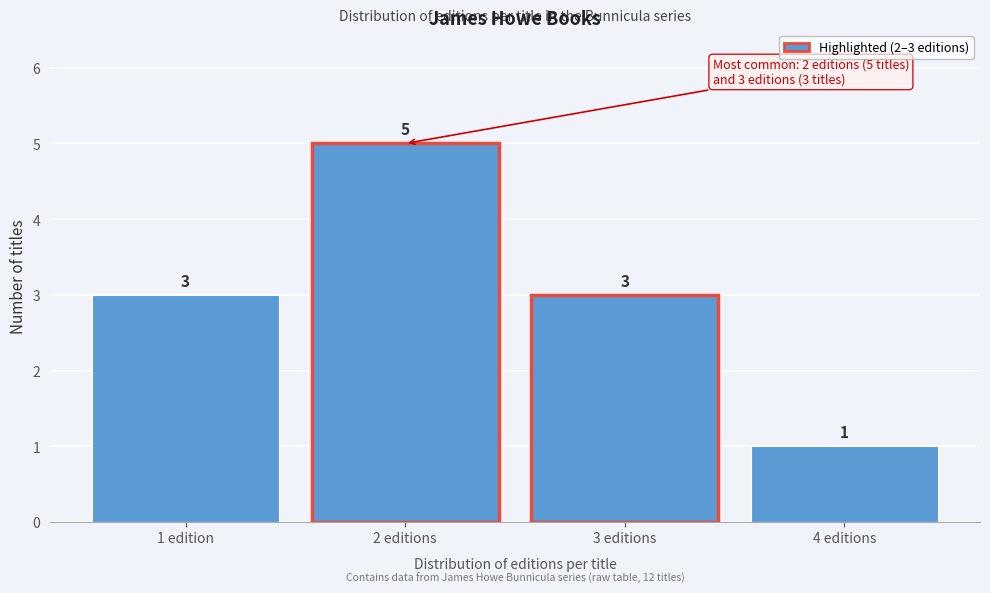

Reading left to right, what are all the values shown in this chart?

3	5	3	1